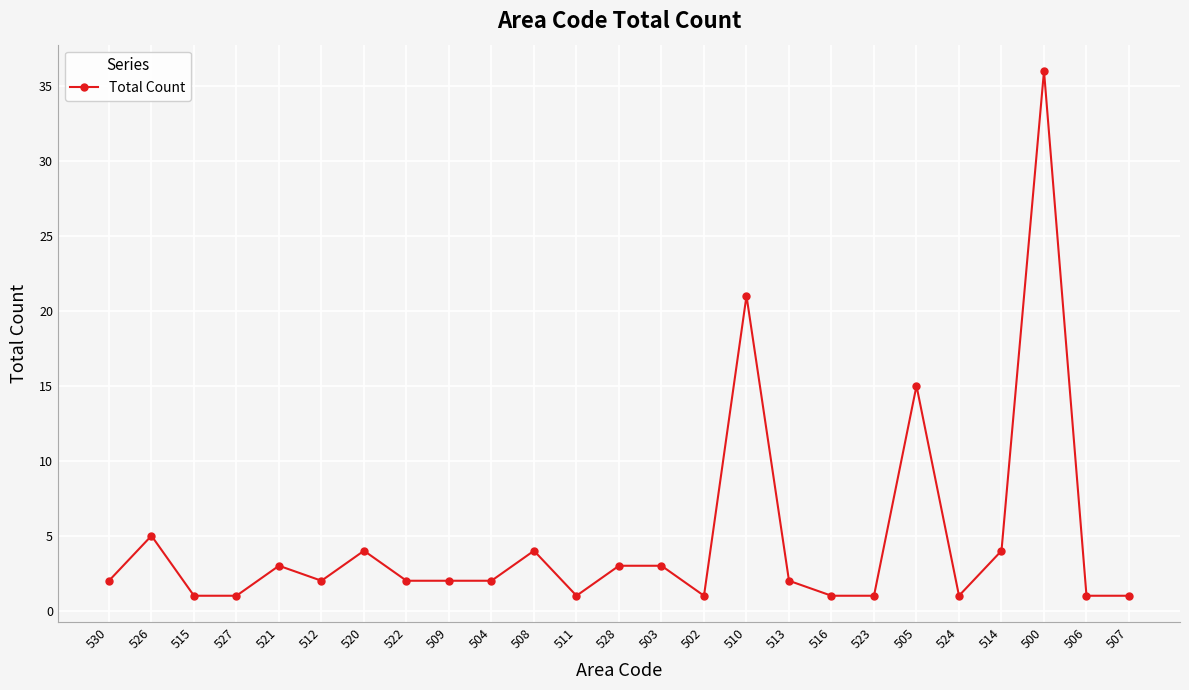

True or false: the data shows 4 at 508.

True